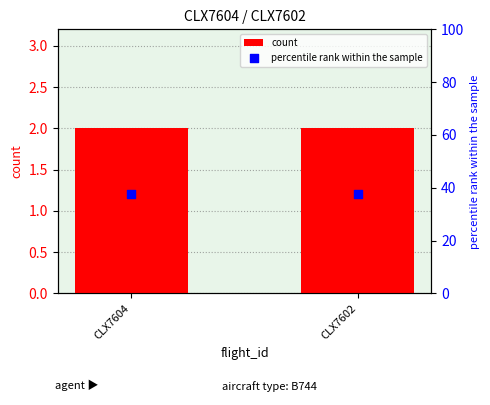

At which category is the sum across all series the highest?

CLX7604